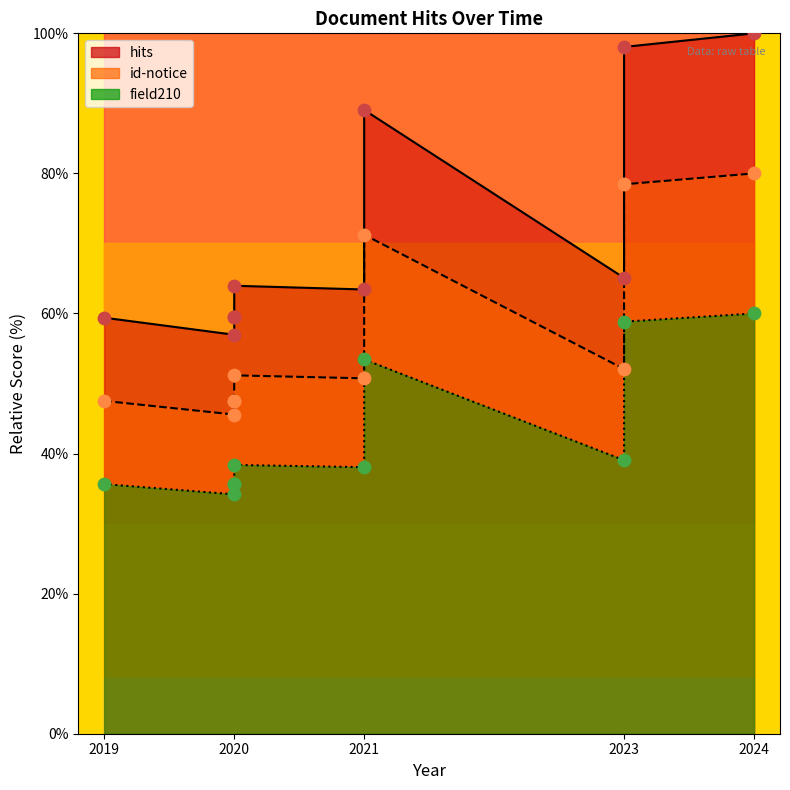

Which series contains the lowest Y value?

field210 (points)